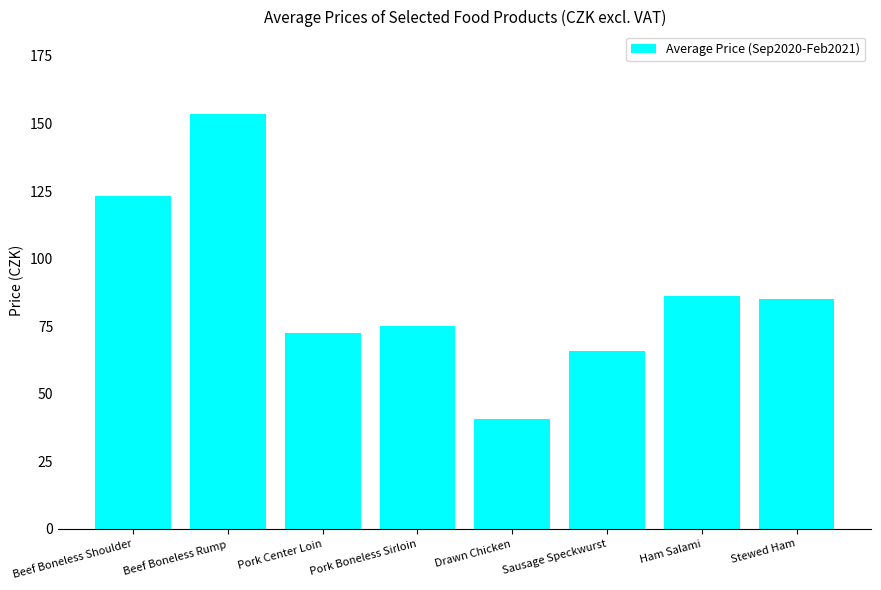

How many bars are there in total?

8